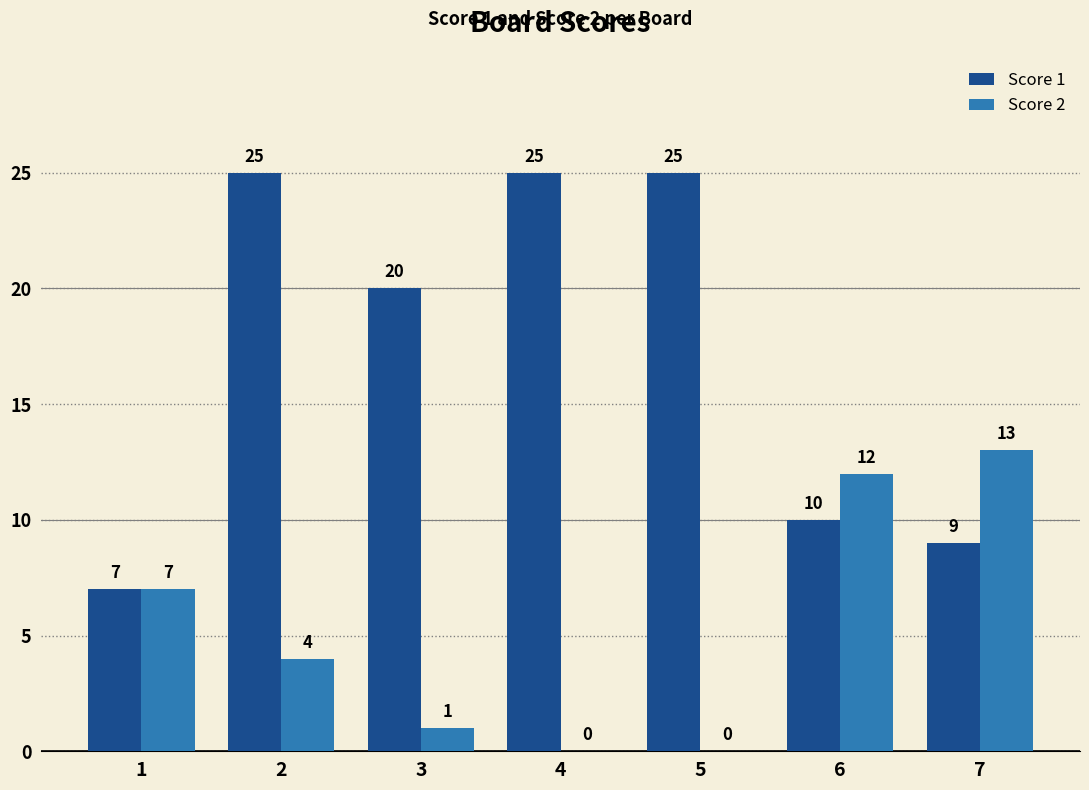

Which series has the widest spread of values?

Score 1